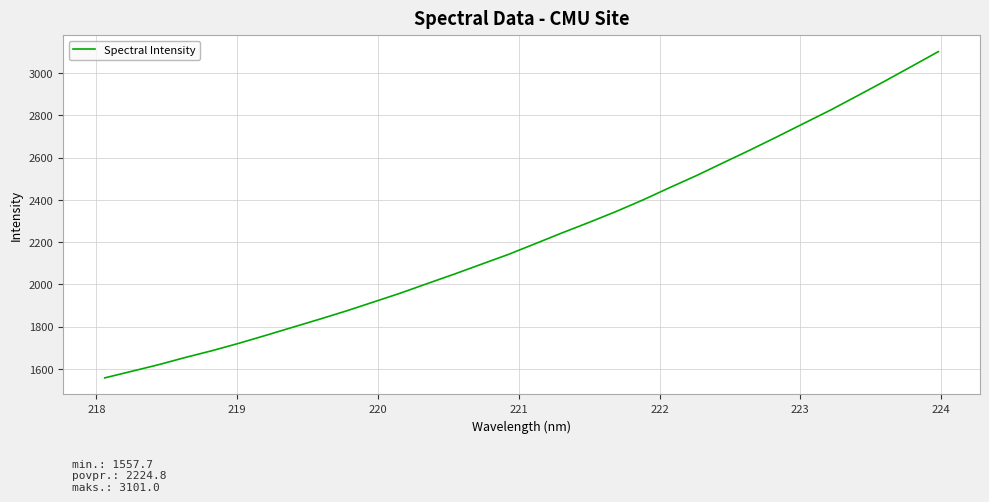

What is the difference between the maximum and minimum values?

1543.3